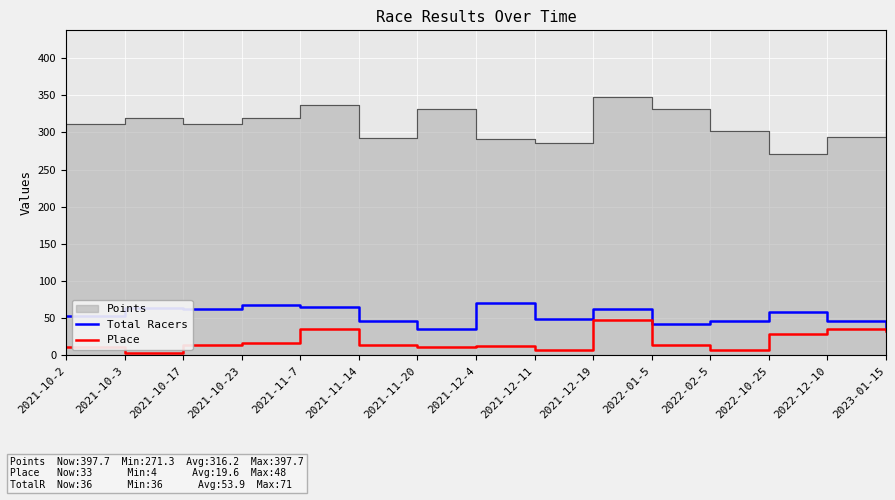

How many interior local peaks does the Place series have?

4